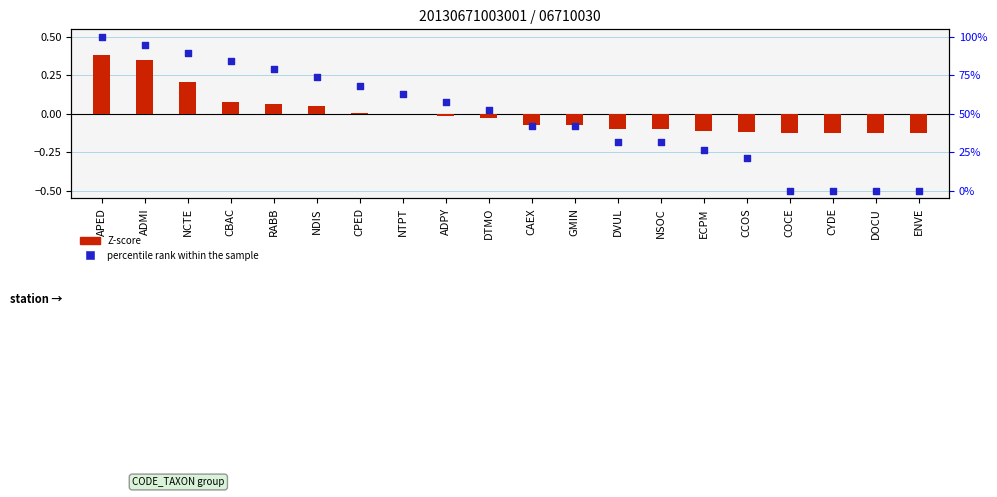

At how many categories does at least one series exceed 0?

10